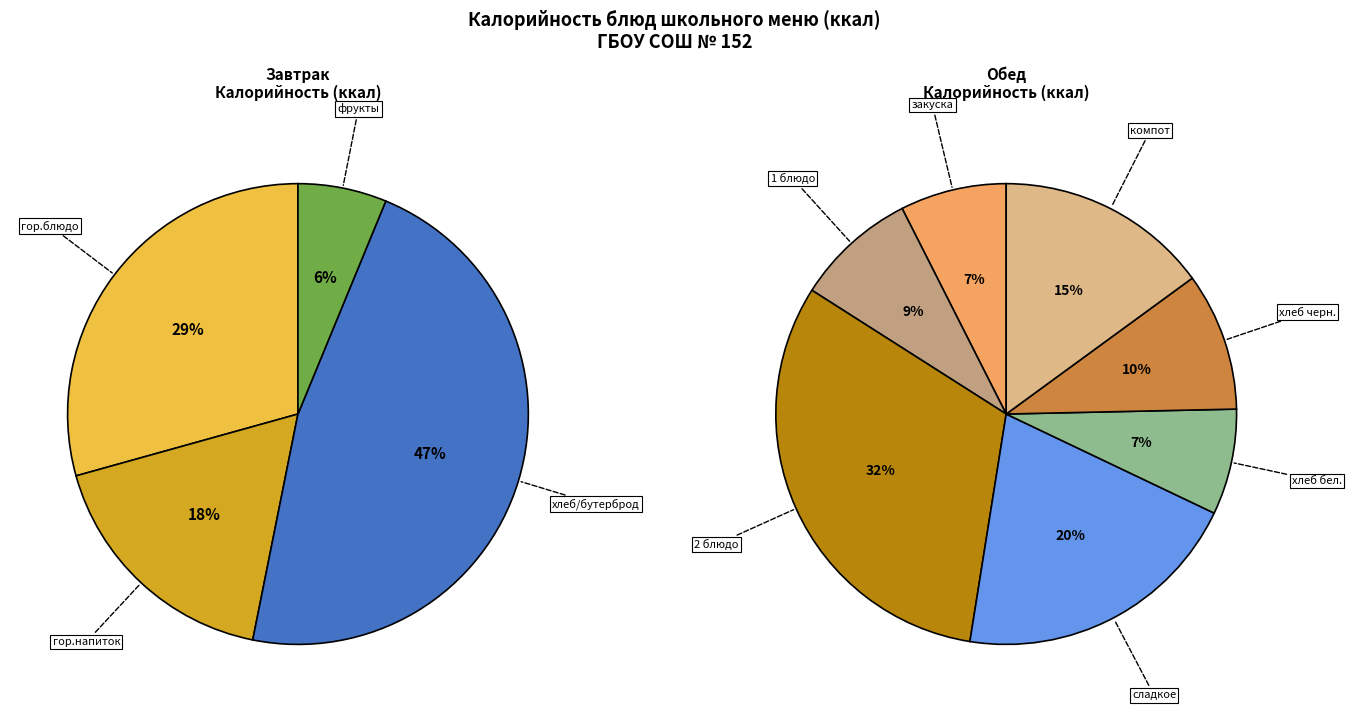

Approximately how many times larger is the value at Обед (закуска) compared to Обед (2 блюдо)?

0.2